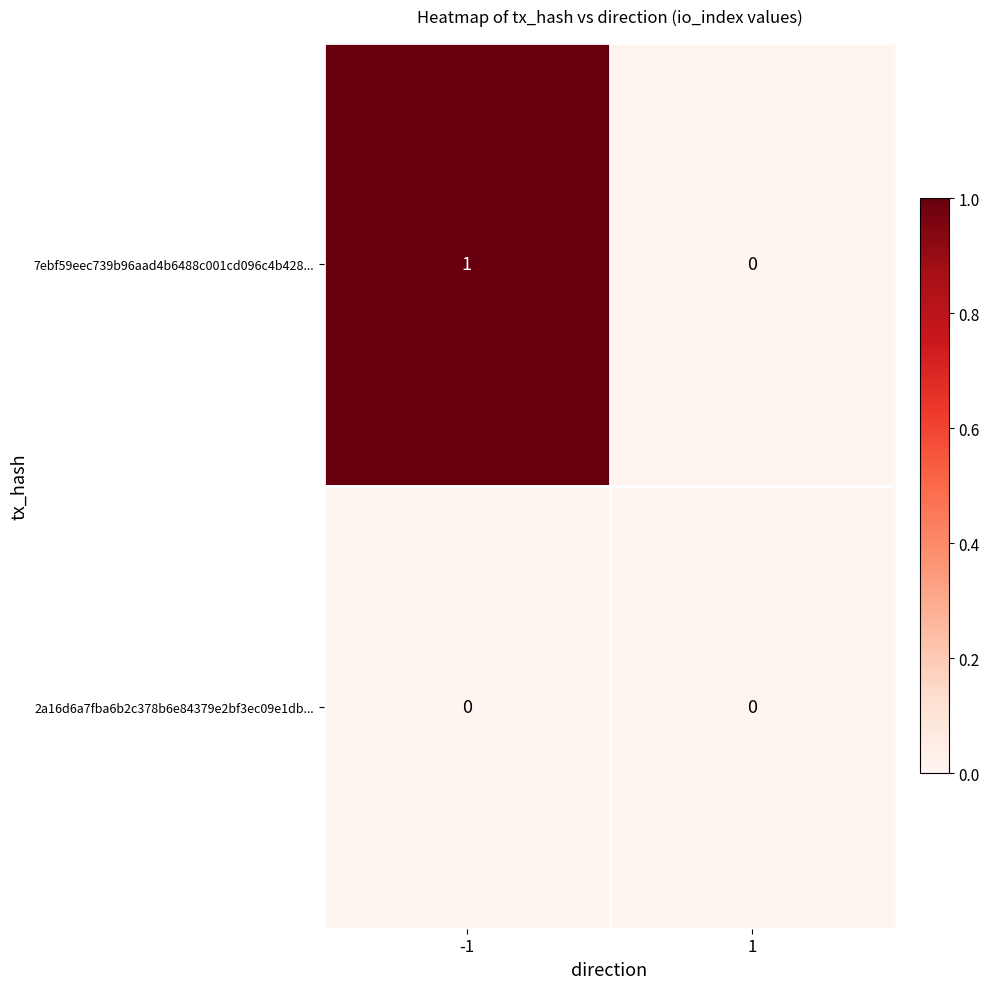

What is the maximum value shown in the chart?

1